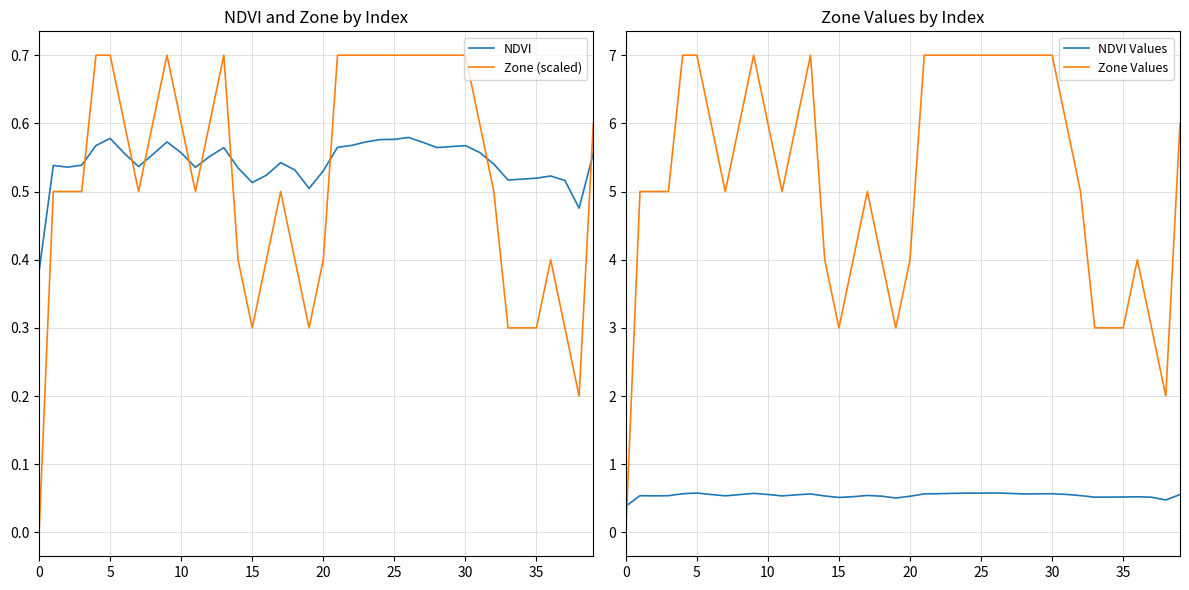

True or false: NDVI Values and Zone Values cross at least once.

True